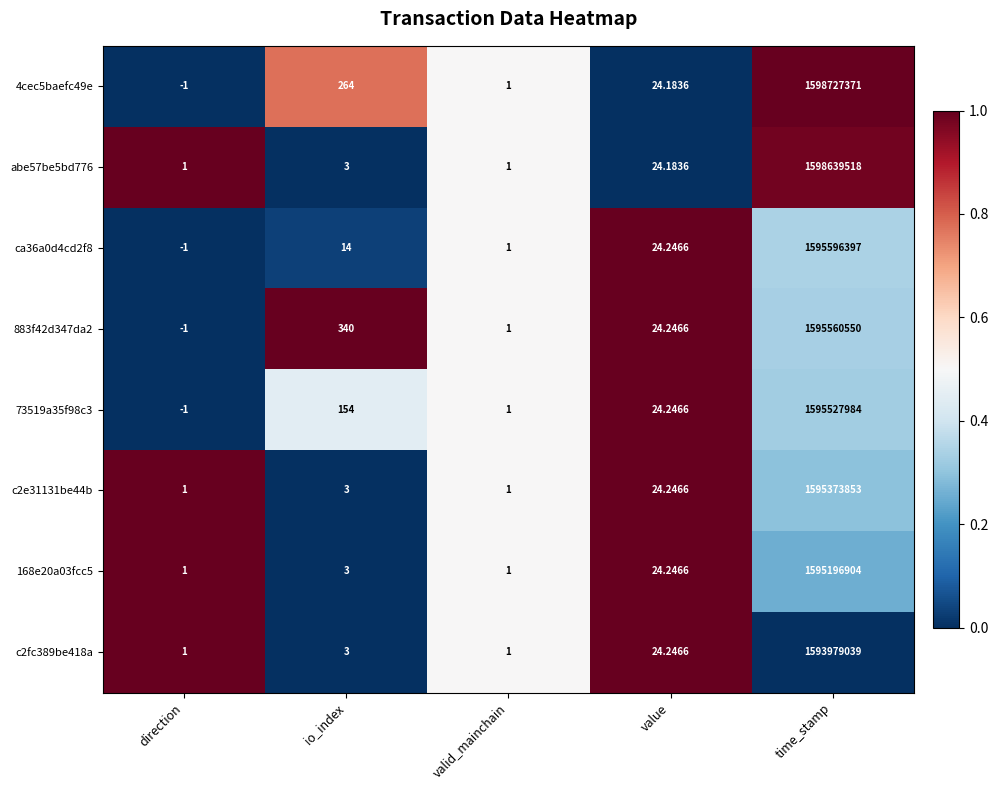

Which label corresponds to the smallest value in the chart?

direction